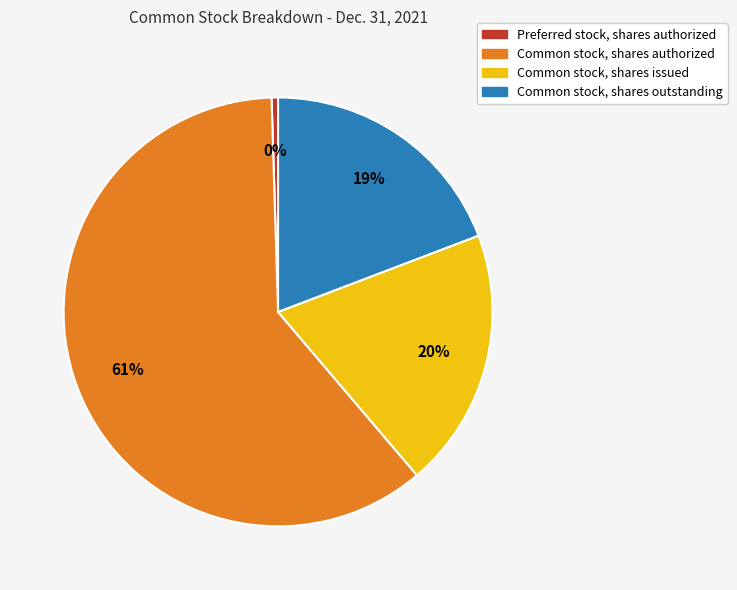

Count the number of slices in the pie.

4